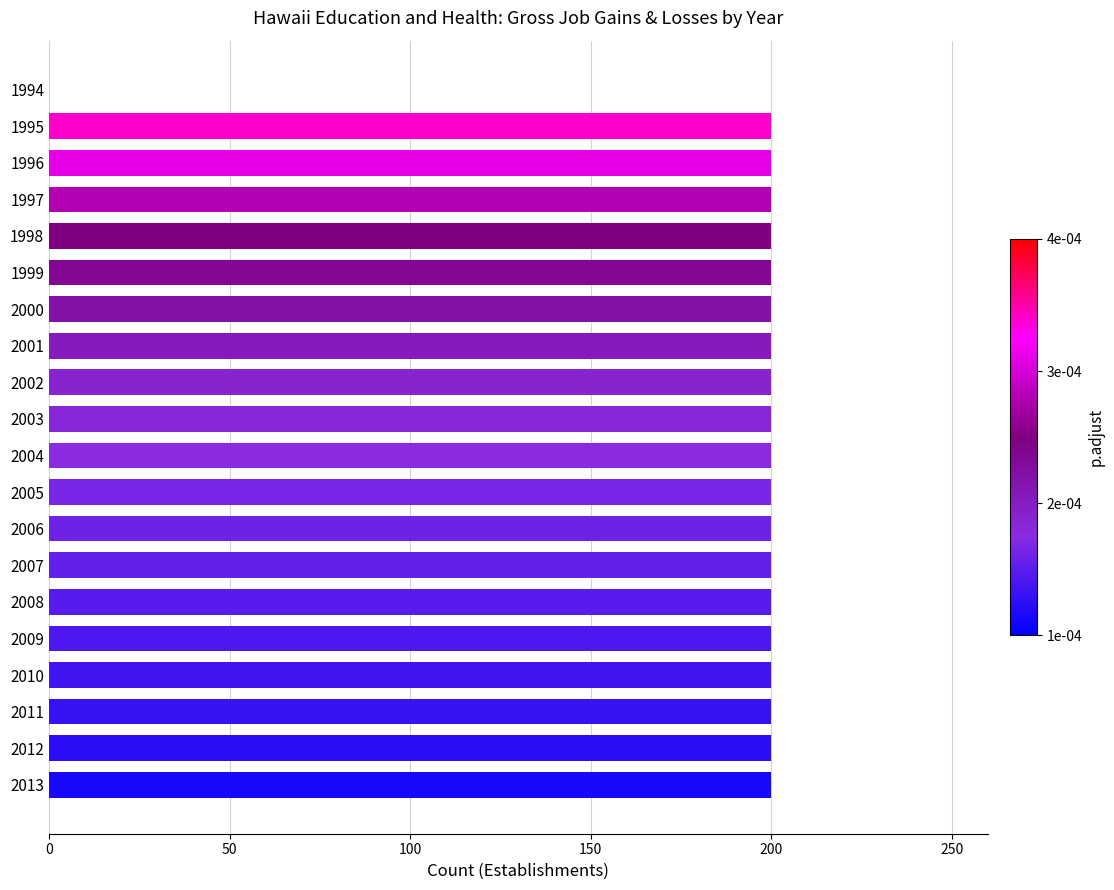

What is the maximum value shown in the chart?

200